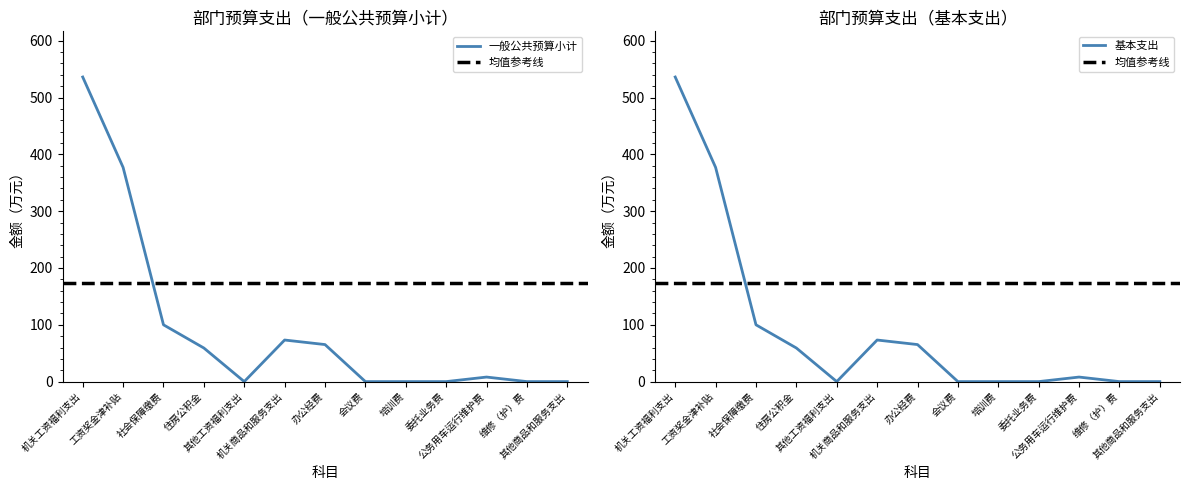

Reading left to right, transcribe all the data shown in this chart.

一般公共预算小计: 机关工资福利支出=536.2	工资奖金津补贴=377.1	社会保障缴费=100.0	住房公积金=59.1	其他工资福利支出=0.0	机关商品和服务支出=73.2	办公经费=65.2	会议费=0.0	培训费=0.0	委托业务费=0.0	公务用车运行维护费=8.0	维修（护）费=0.0	其他商品和服务支出=0.0
基本支出: 机关工资福利支出=536.2	工资奖金津补贴=377.1	社会保障缴费=100.0	住房公积金=59.1	其他工资福利支出=0.0	机关商品和服务支出=73.2	办公经费=65.2	会议费=0.0	培训费=0.0	委托业务费=0.0	公务用车运行维护费=8.0	维修（护）费=0.0	其他商品和服务支出=0.0